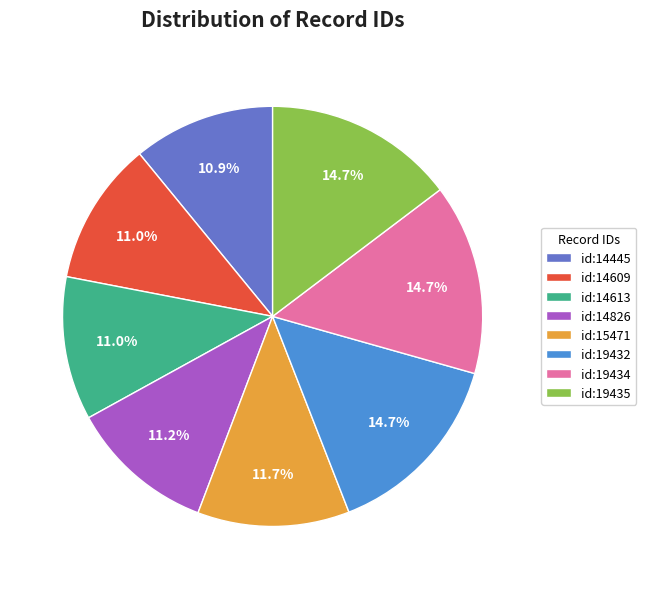

Do id:14609 and id:19434 together represent more than half of the pie?

No